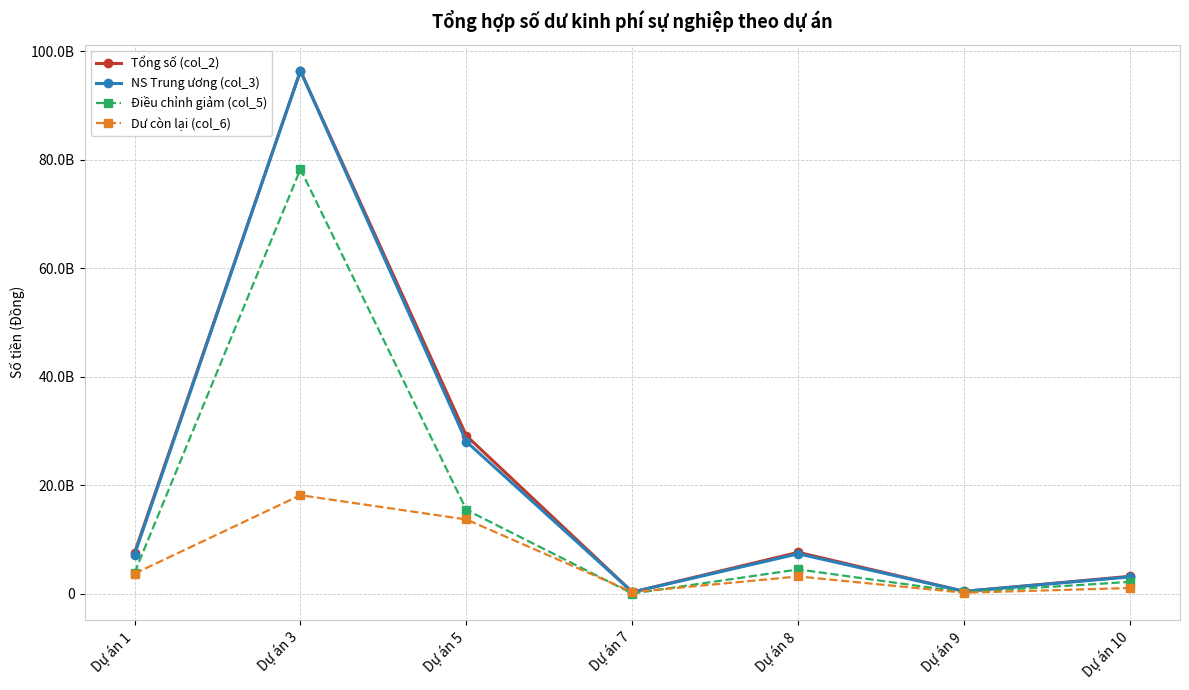

True or false: NS Trung ương (col_3) and Dư còn lại (col_6) cross at least once.

False